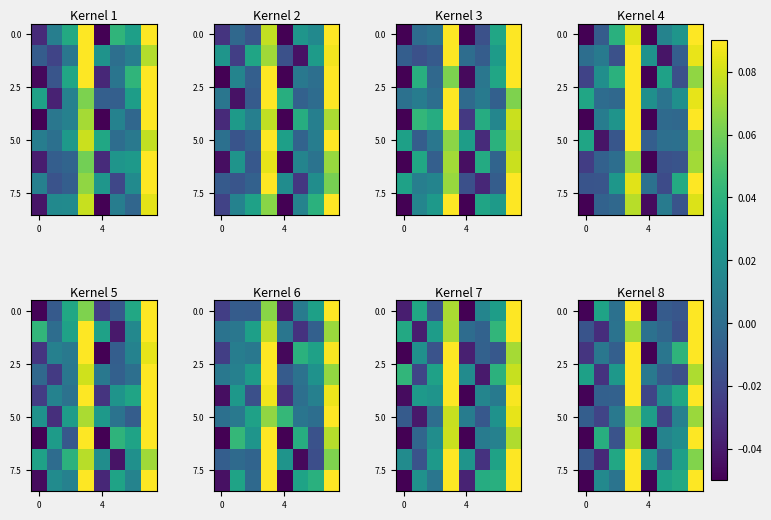

Which has a higher value, 4 or 0?

4